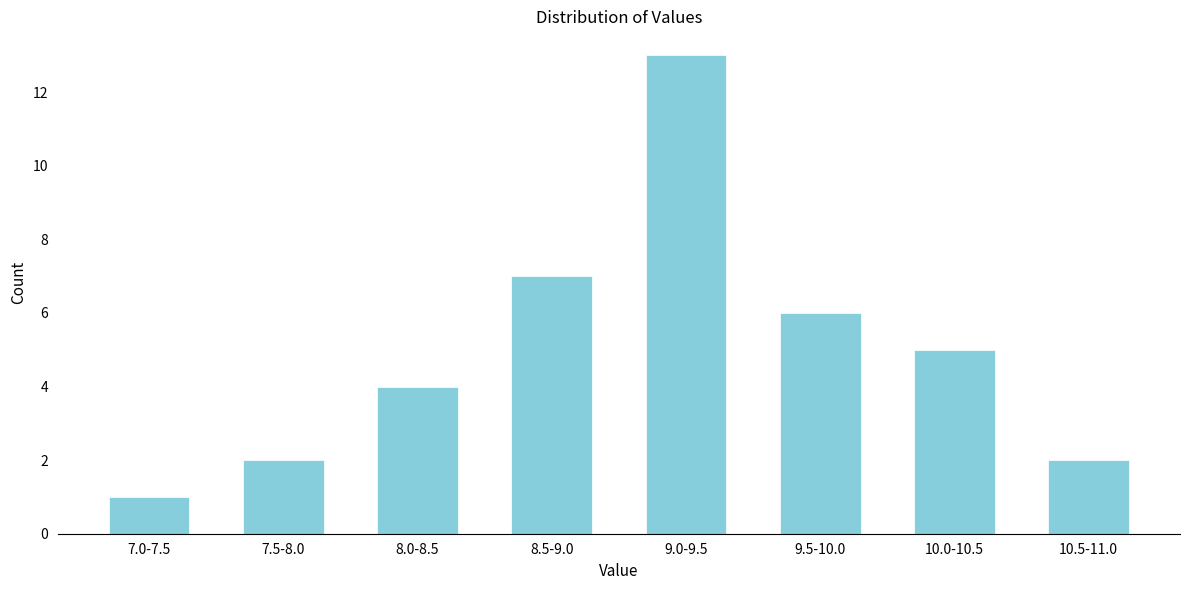

Reading left to right, list all the values displayed in this chart.

7.0-7.5=1	7.5-8.0=2	8.0-8.5=4	8.5-9.0=7	9.0-9.5=13	9.5-10.0=6	10.0-10.5=5	10.5-11.0=2